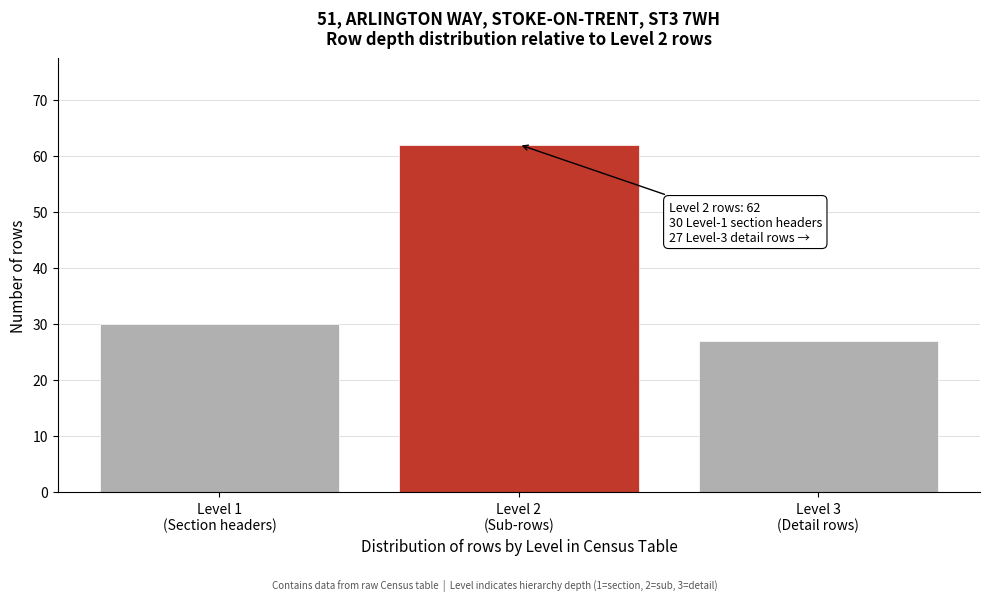

Reading right to left, transcribe all the data shown in this chart.

27	62	30